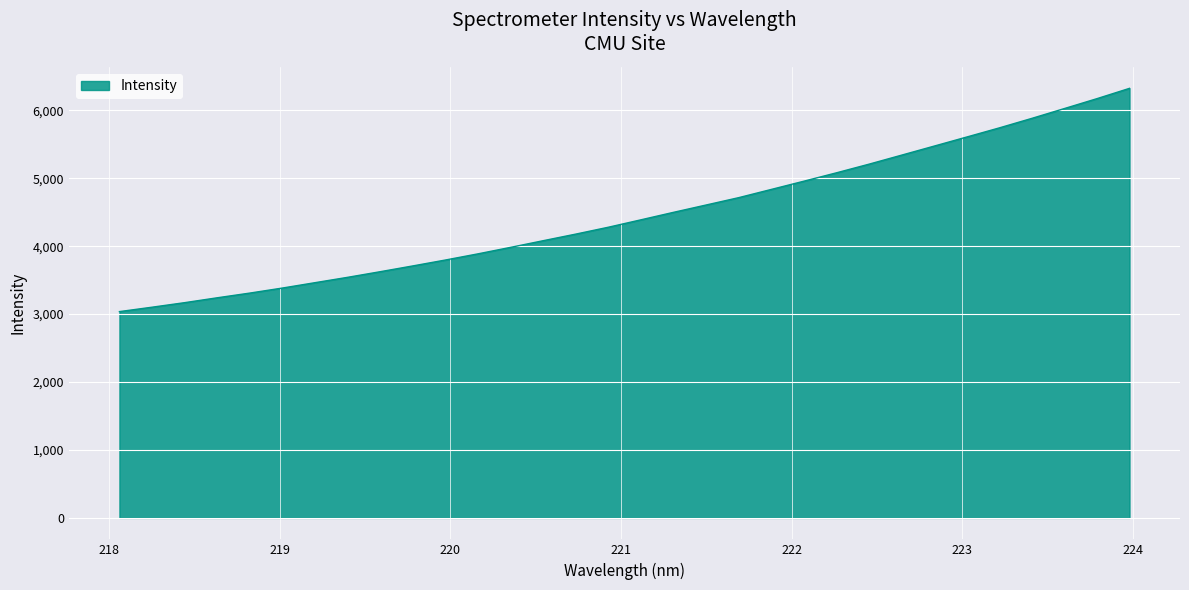

What is the smallest value displayed?

3036.6